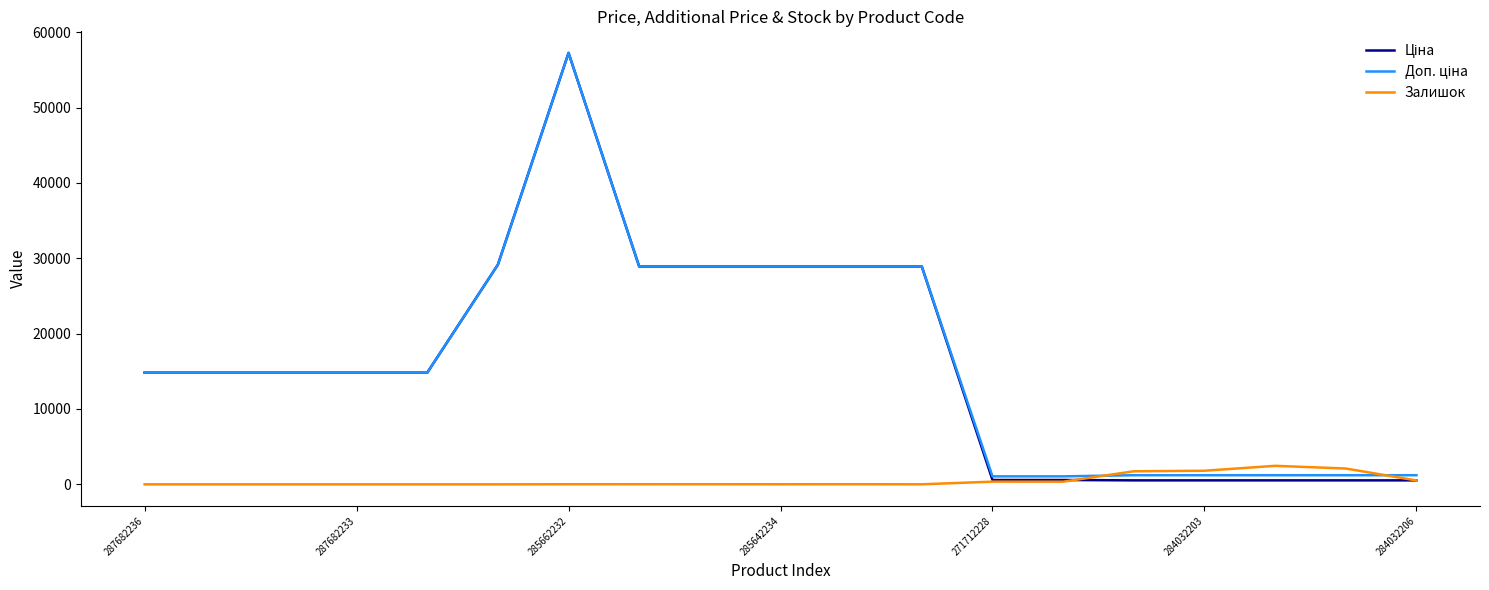

What is the greatest value displayed?

57258.0